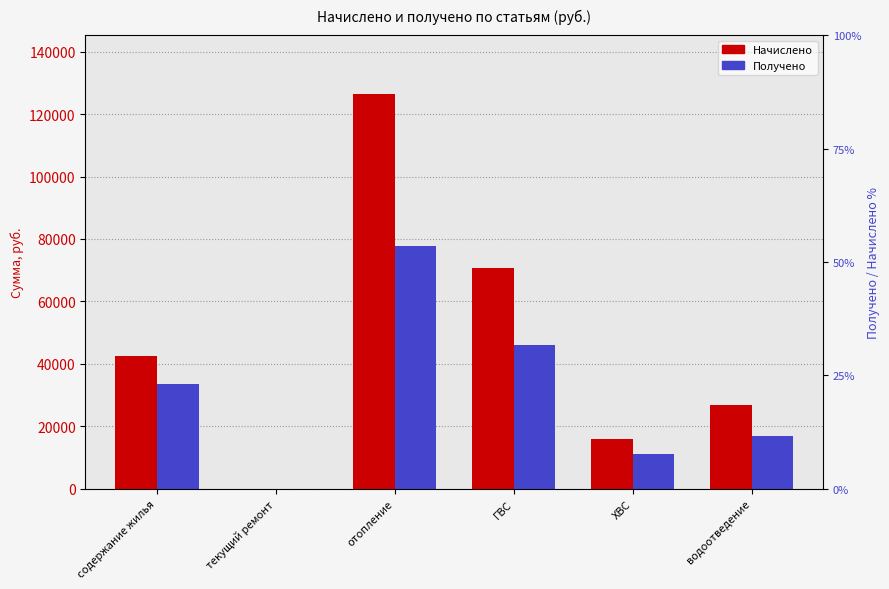

Between содержание жилья and текущий ремонт, which series saw the biggest shift?

Начислено